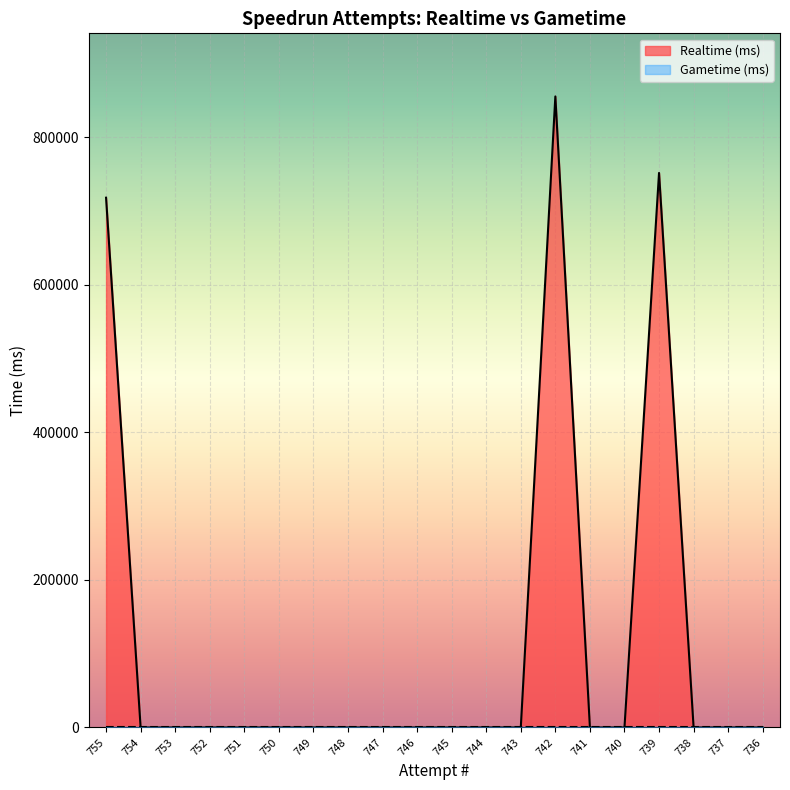

Is it true that the value at 736 is 0?

True